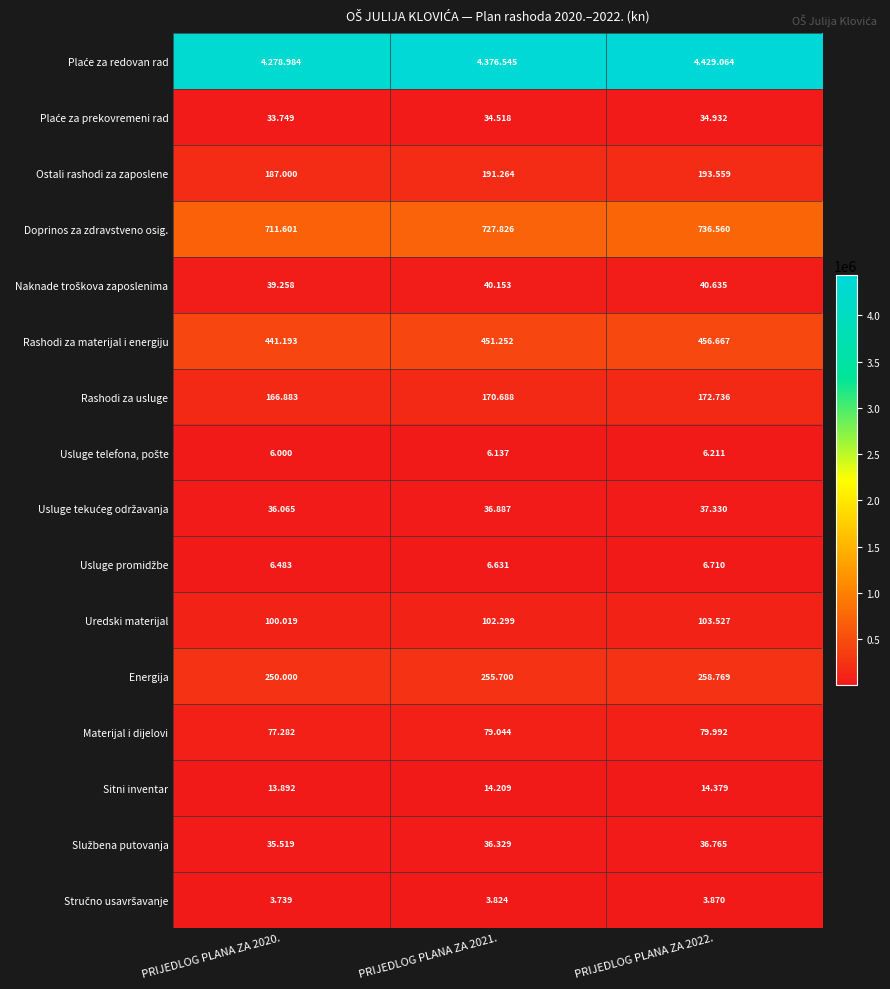

Which series changed the most between PRIJEDLOG PLANA ZA 2021. and PRIJEDLOG PLANA ZA 2022.?

Plaće za redovan rad